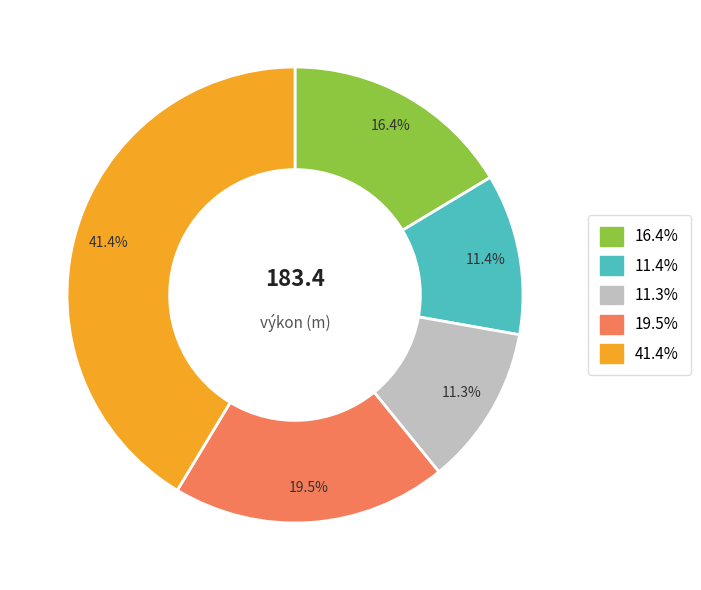

How many slices are in this pie chart?

5